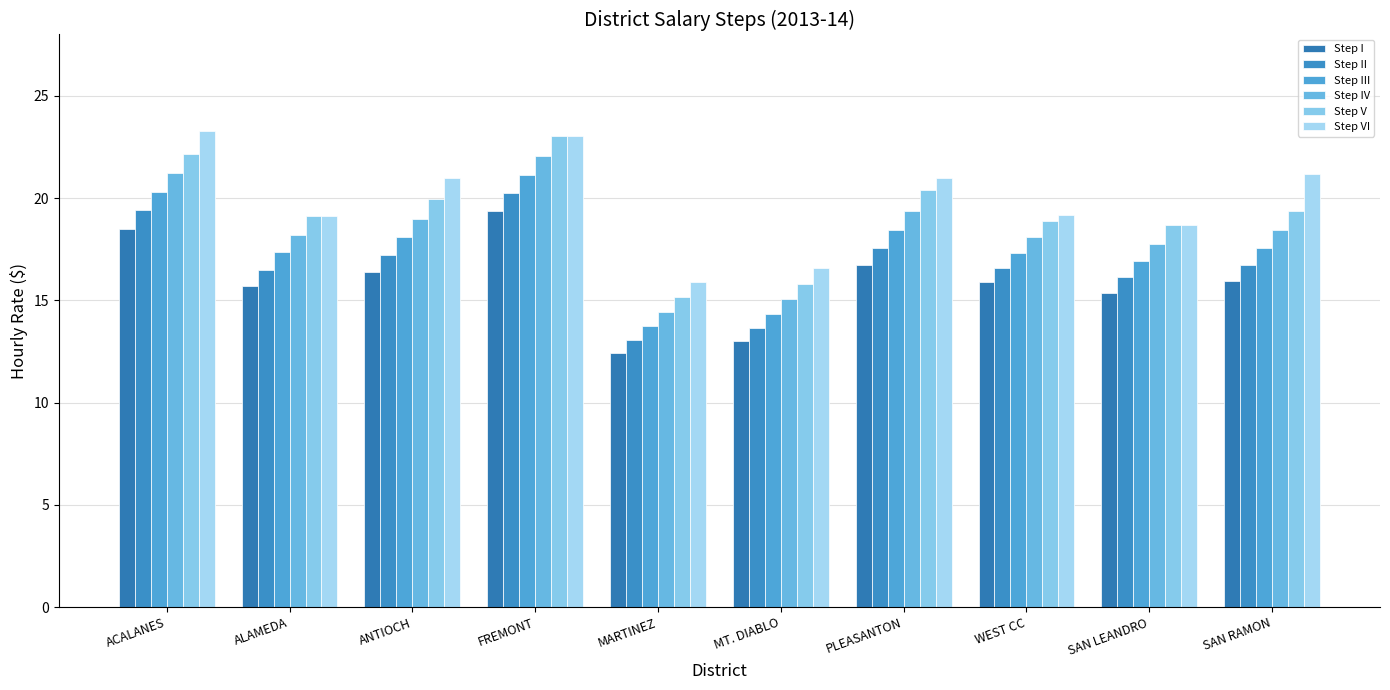

Is it true that Step IV equals 5.3 at MT. DIABLO?

False